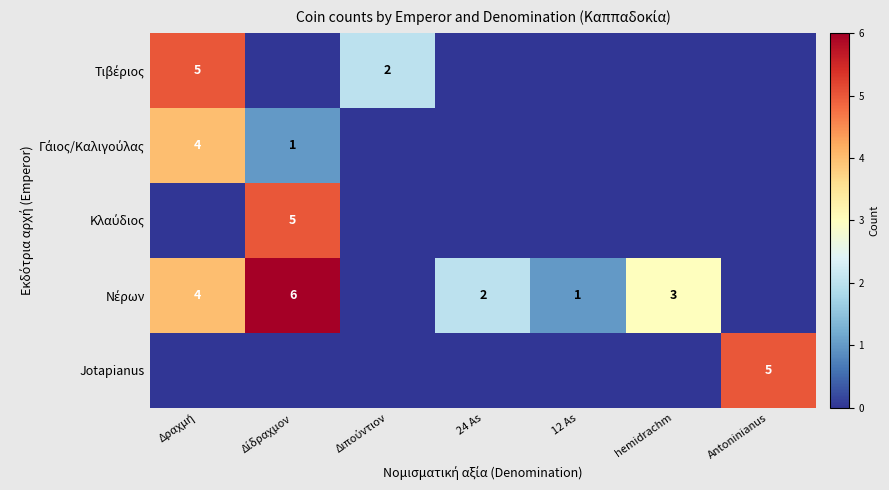

What is the average value of the Τιβέριος series?

1